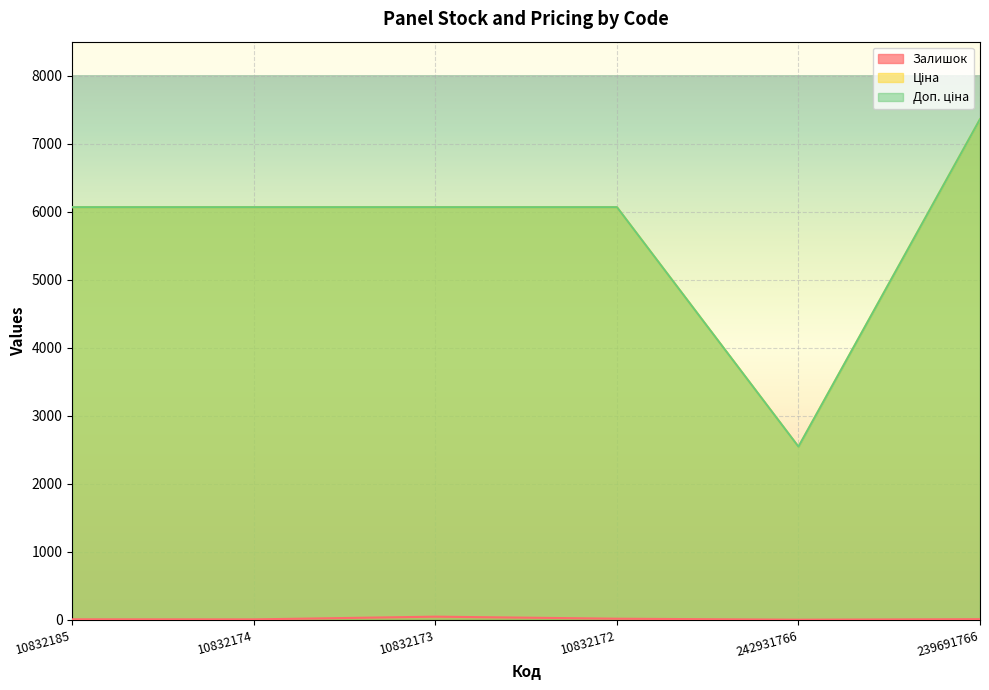

What is the highest value of the Доп. ціна series?

7360.2